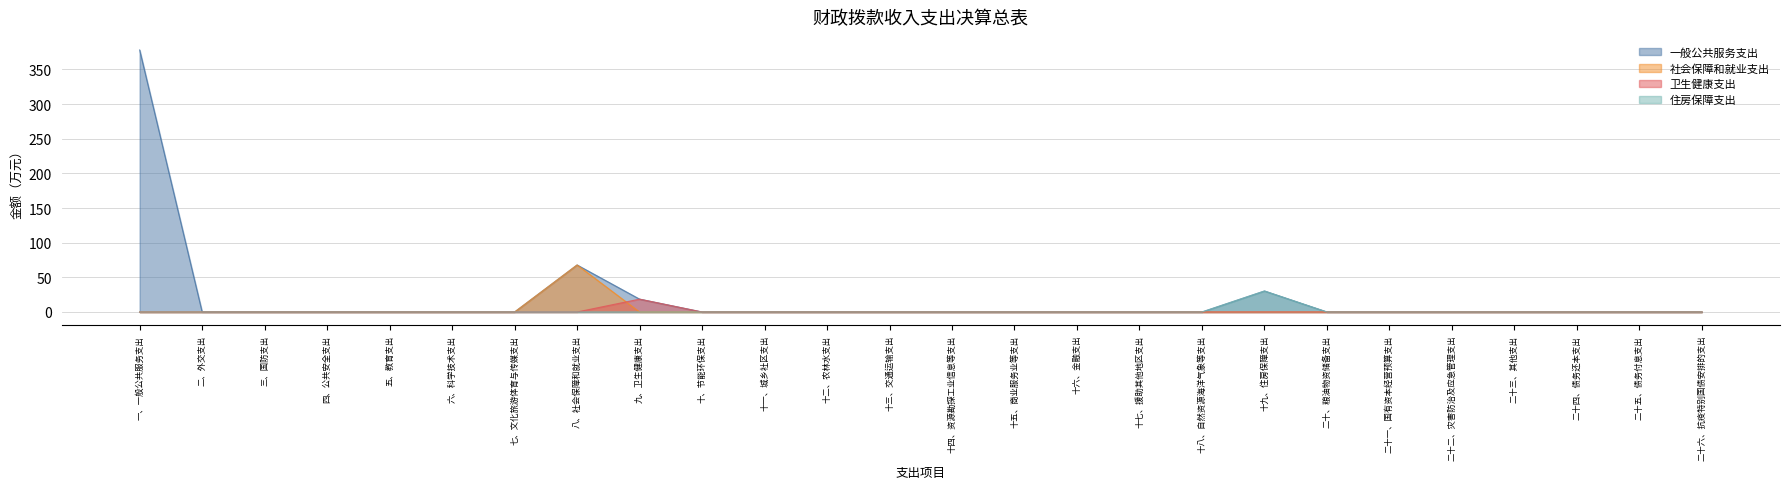

Which series has the largest total across all categories?

一般公共服务支出